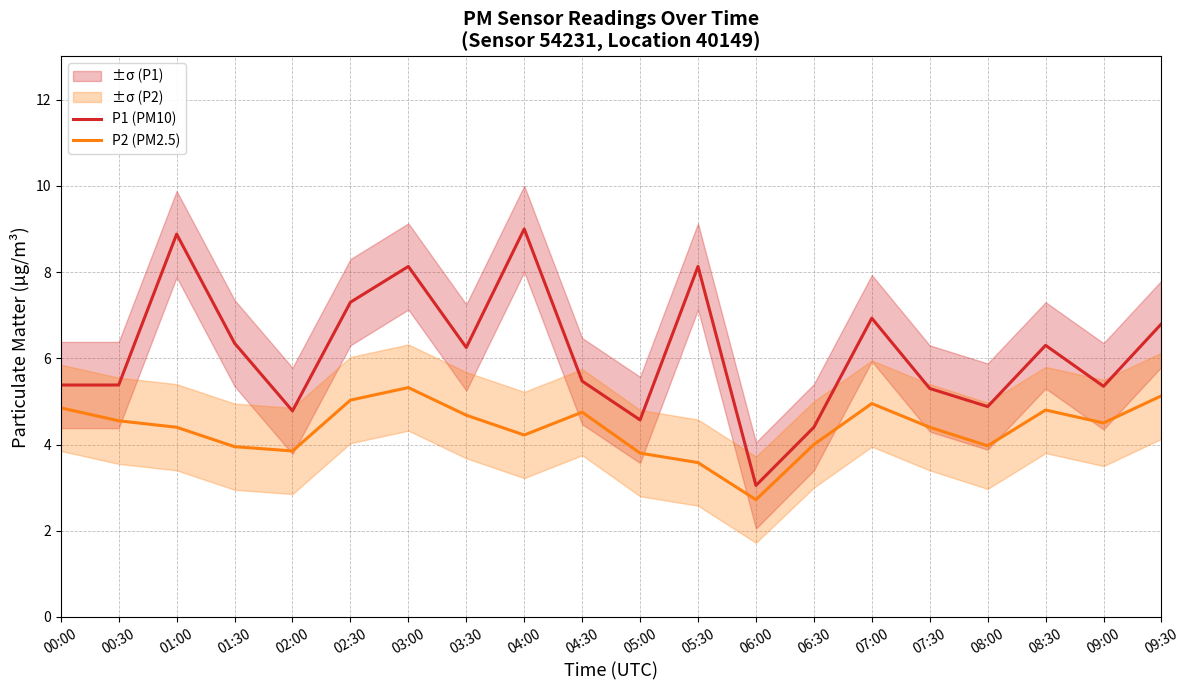

Rank the categories by P1 (PM10) value from lowest to highest.

06:00, 06:30, 05:00, 02:00, 08:00, 07:30, 09:00, 00:00, 00:30, 04:30, 03:30, 08:30, 01:30, 09:30, 07:00, 02:30, 03:00, 05:30, 01:00, 04:00